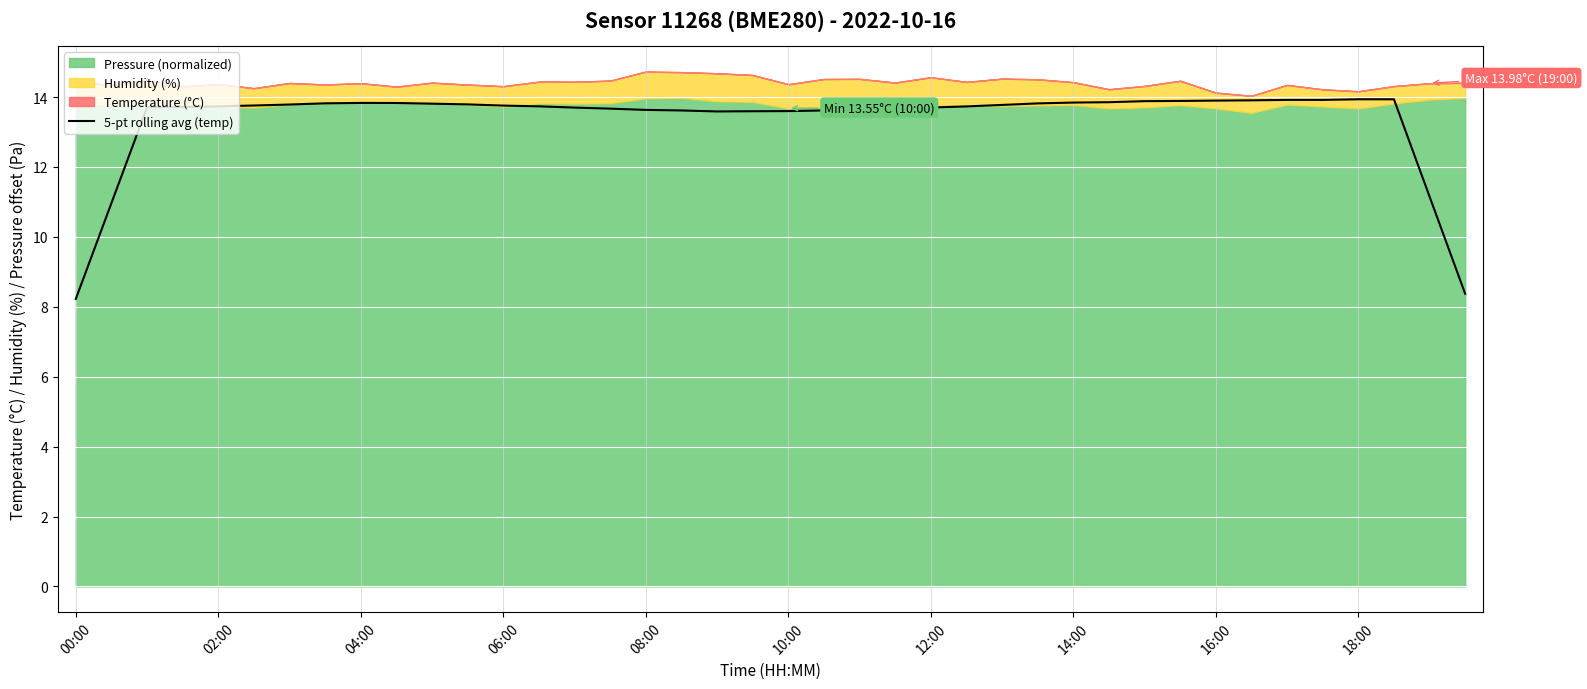

How many interior local valleys (lower than both neighbors) does the data have?

1